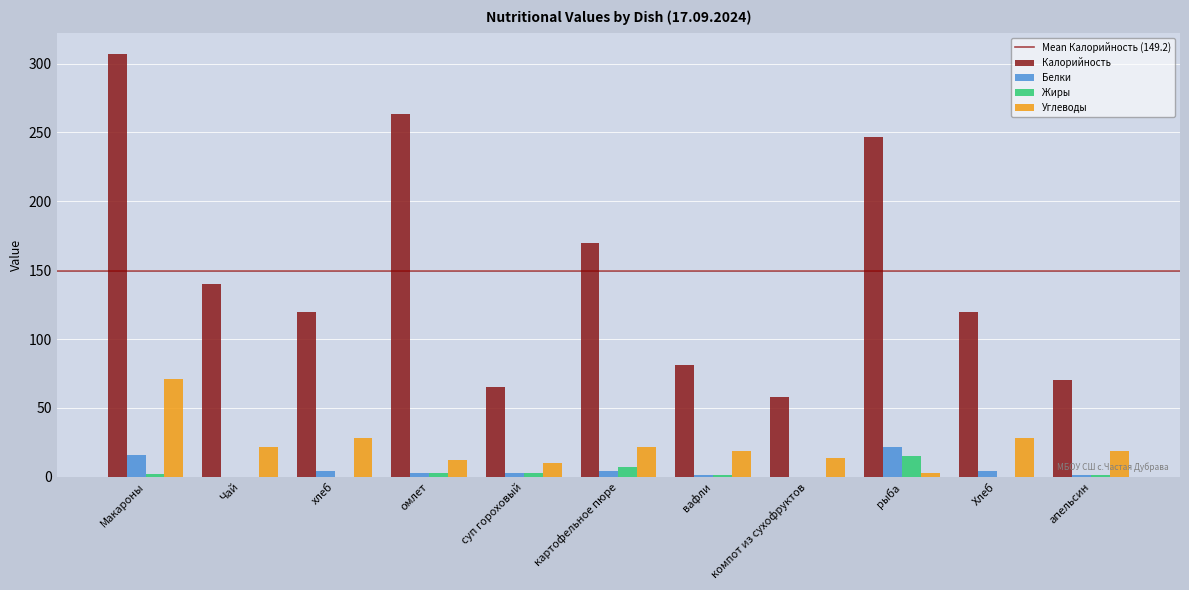

Is the value of Углеводы at Чай greater than the value of Калорийность at Чай?

No